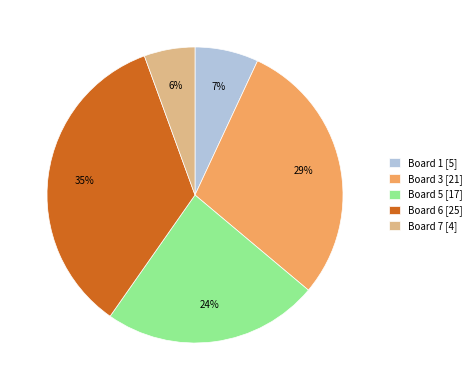

What is the smallest slice in the pie chart?

Board 7